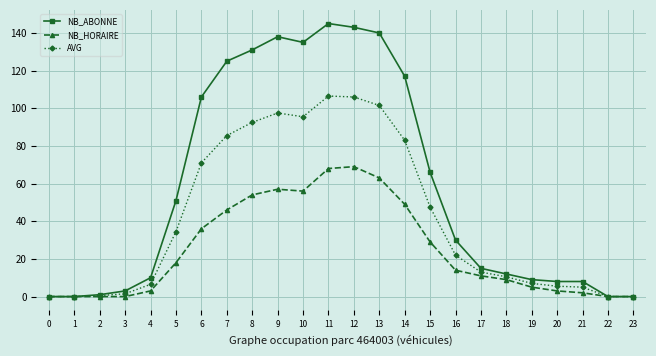

How many categories are shown in the chart?

24